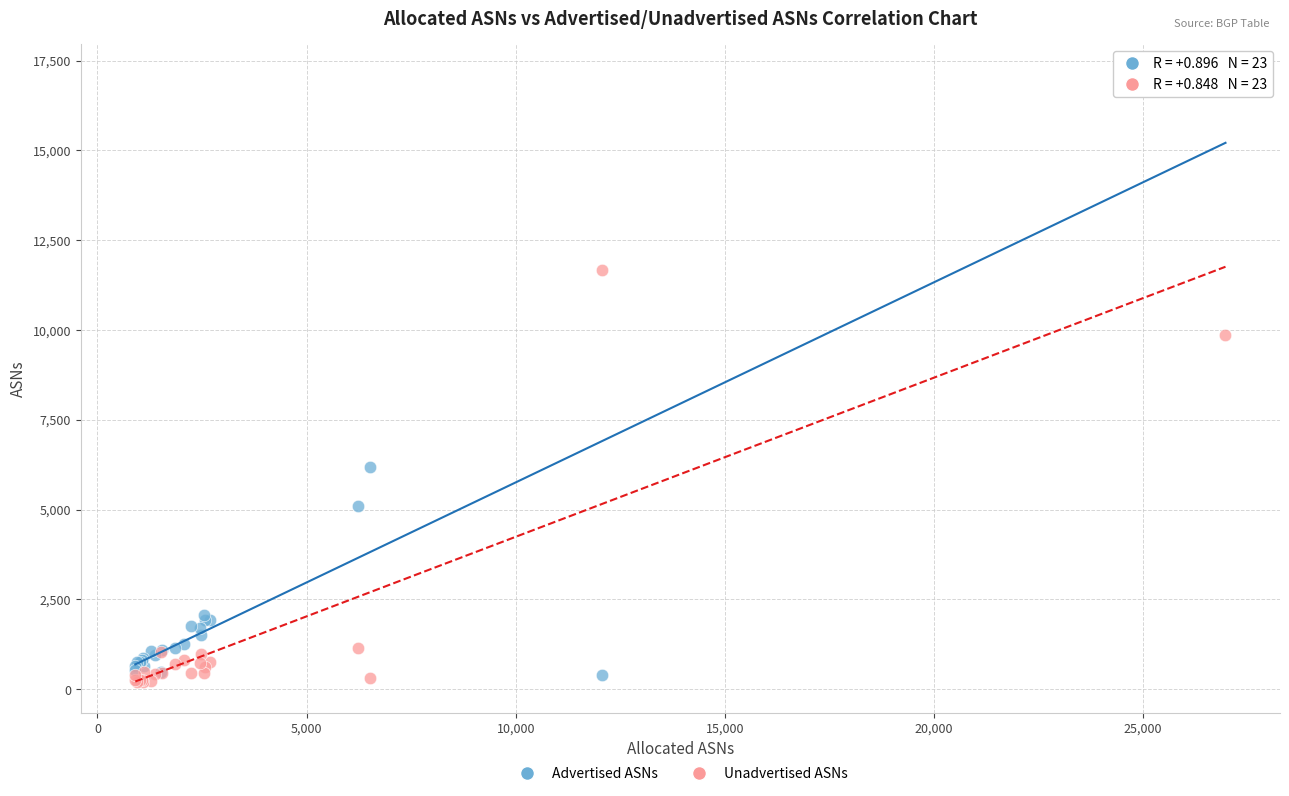

Which series reaches the minimum Y coordinate?

Unadvertised ASNs